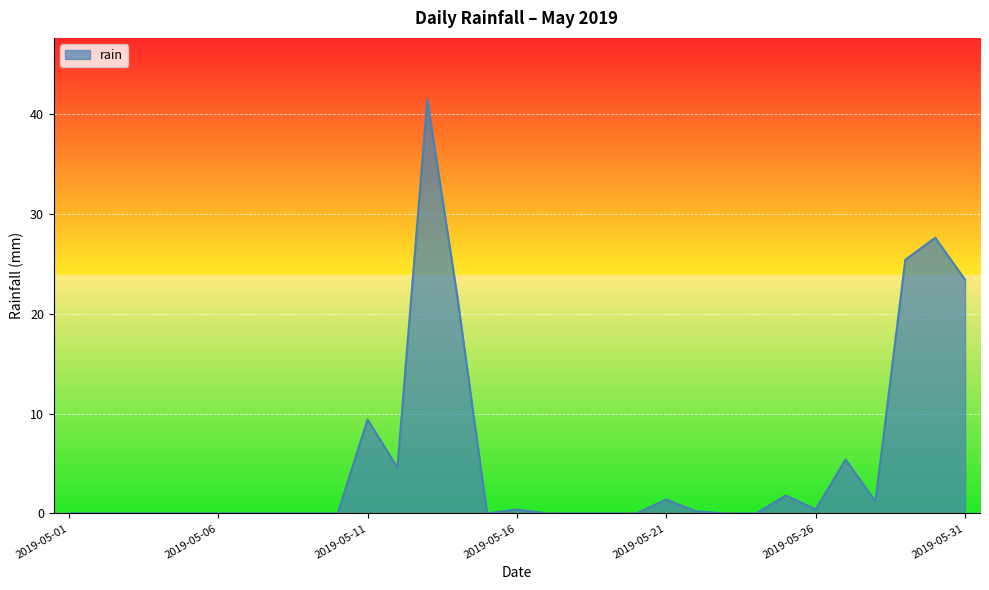

Reading right to left, list all the values displayed in this chart.

23.4	27.6	25.4	1.2	5.4	0.4	1.8	0.0	0.0	0.2	1.4	0.0	0.0	0.0	0.0	0.4	0.0	21.8	41.4	4.6	9.4	0.0	0.0	0.0	0.0	0.0	0.0	0.0	0.0	0.0	0.0